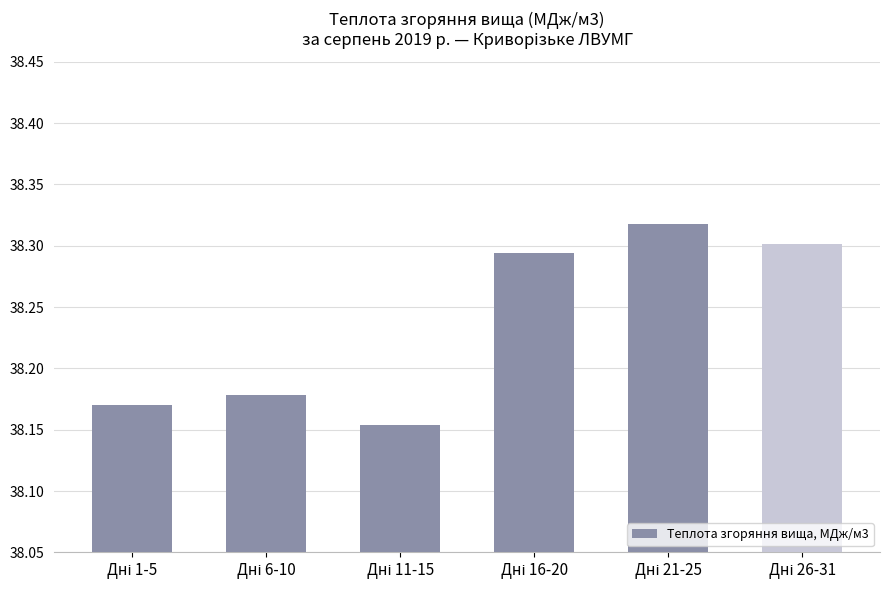

Count the values in the range 38 to 39.

6